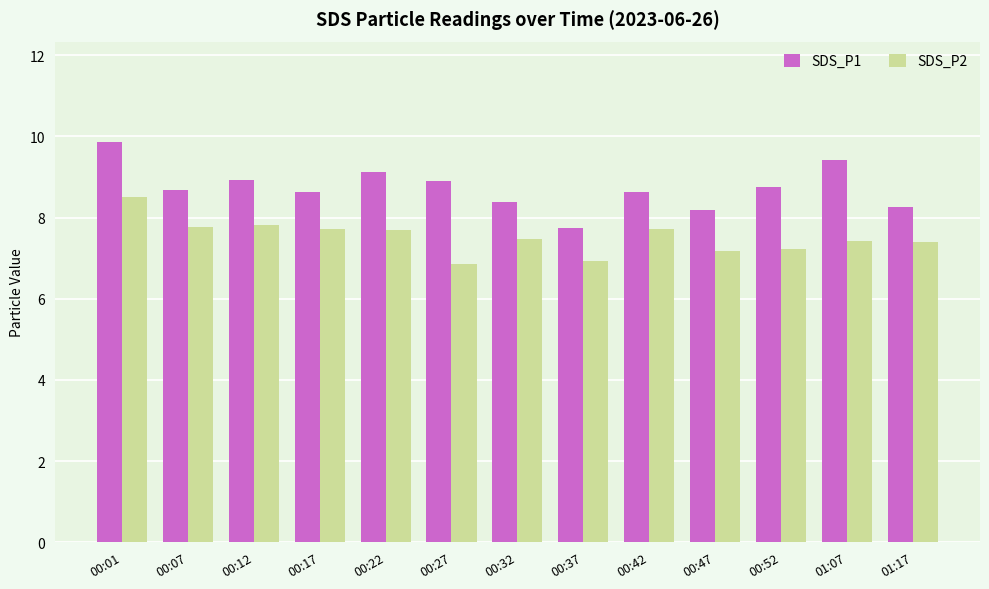

How many bars are there in total?

26